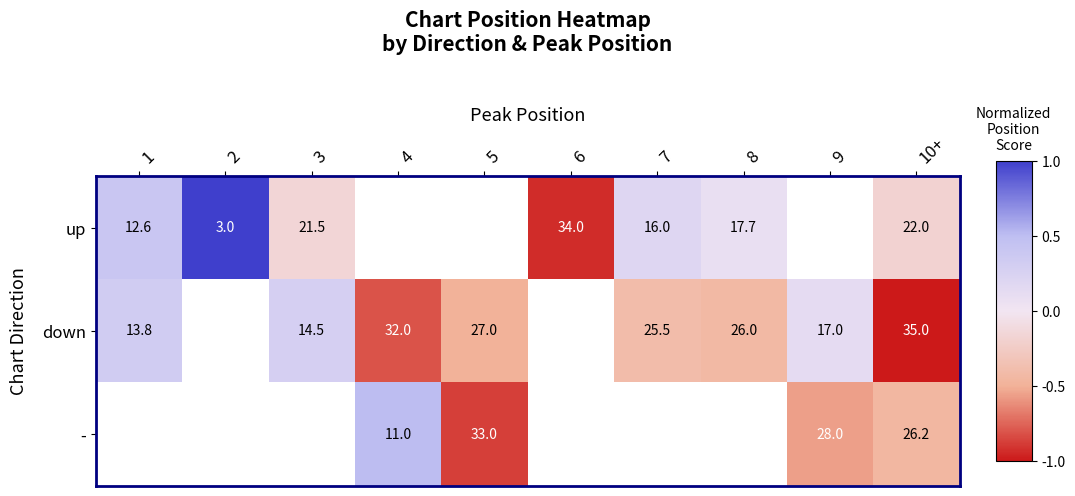

At 10+, list the series in order from largest to smallest.

down, -, up